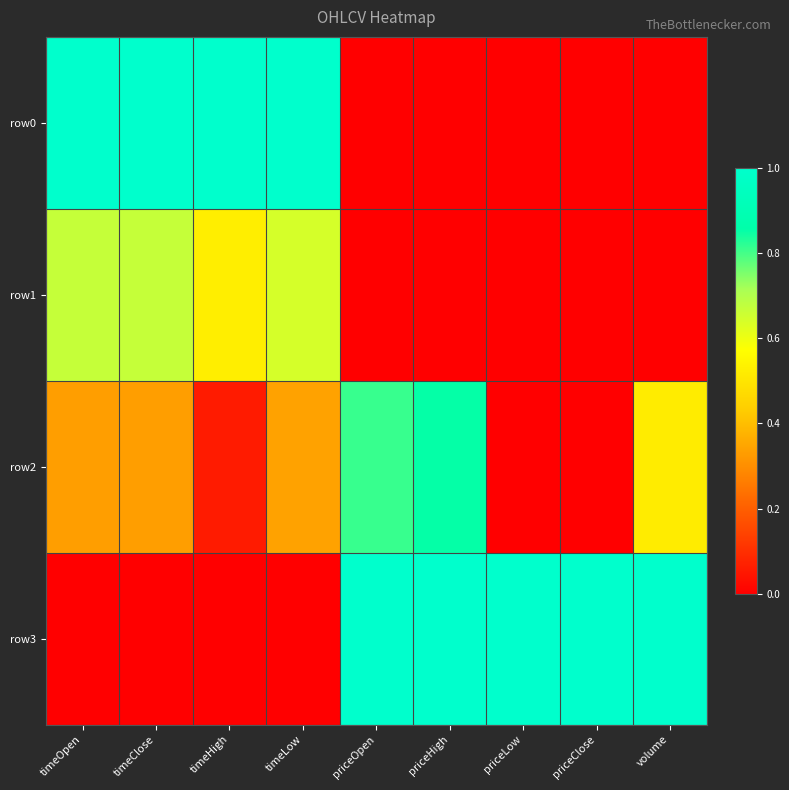

List the series in order of their peak value, highest first.

row0, row3, row2, row1